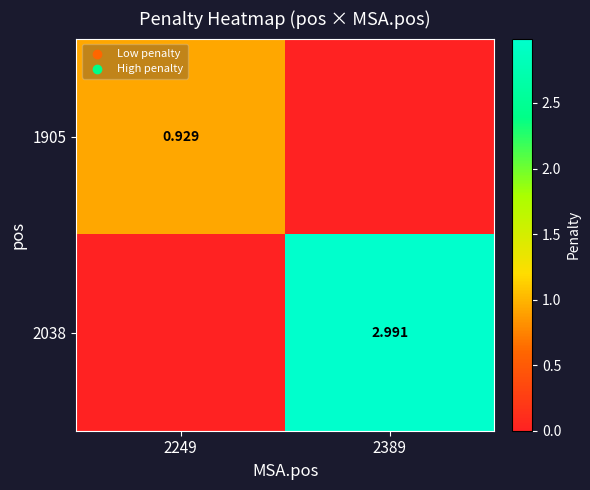

Which series has the largest total across all categories?

2038